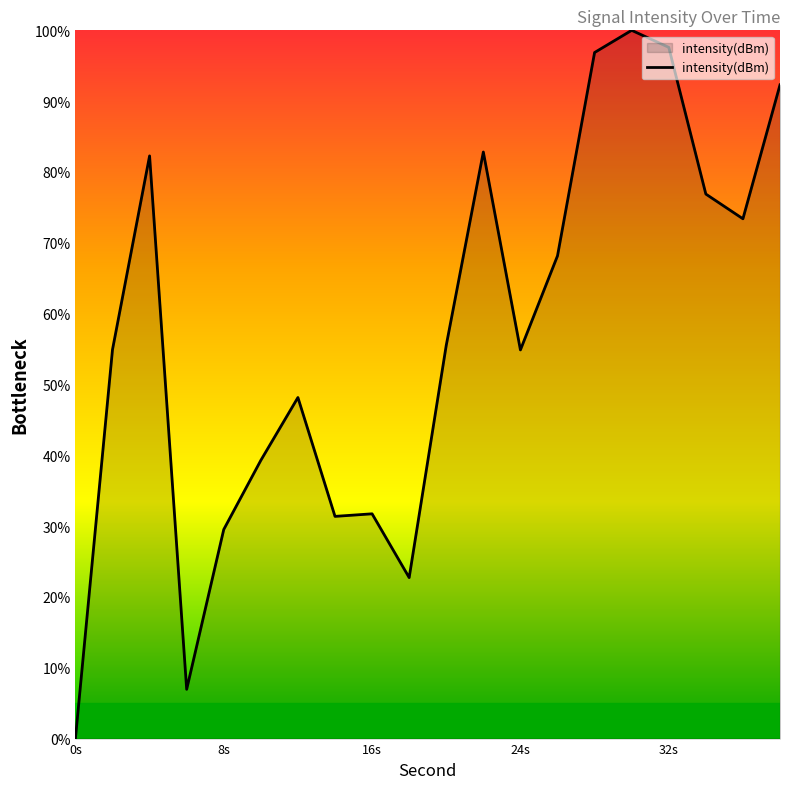

The chart shows a value of 97.6 at 24s. True or false?

False